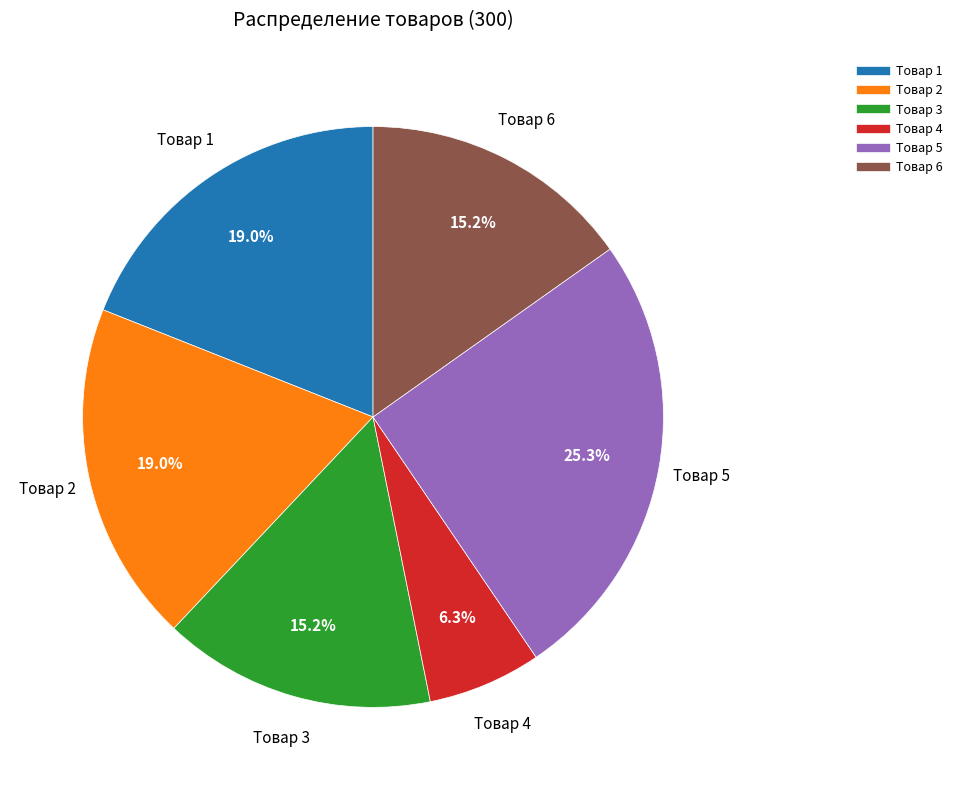

True or false: Товар 1 accounts for 24% of the total.

False